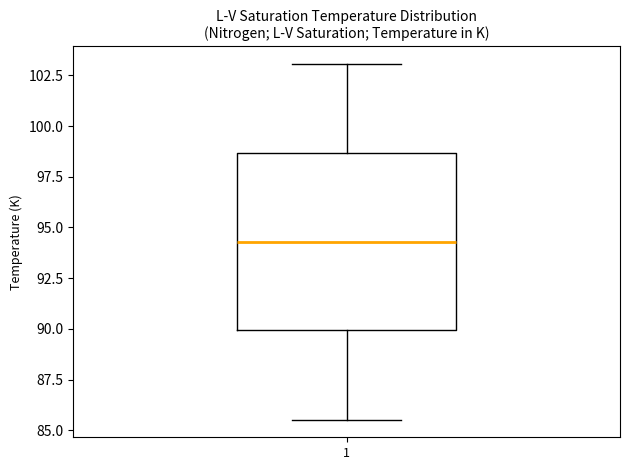

Read this box plot against the y-axis: the position of the median line, the range covered by the box, and the ends of both whiskers. The values are not printed on the chart, so give them approximately, as read against the axis.

median 94.5, box 90.0 to 98.5, whiskers 85.5 to 103.0